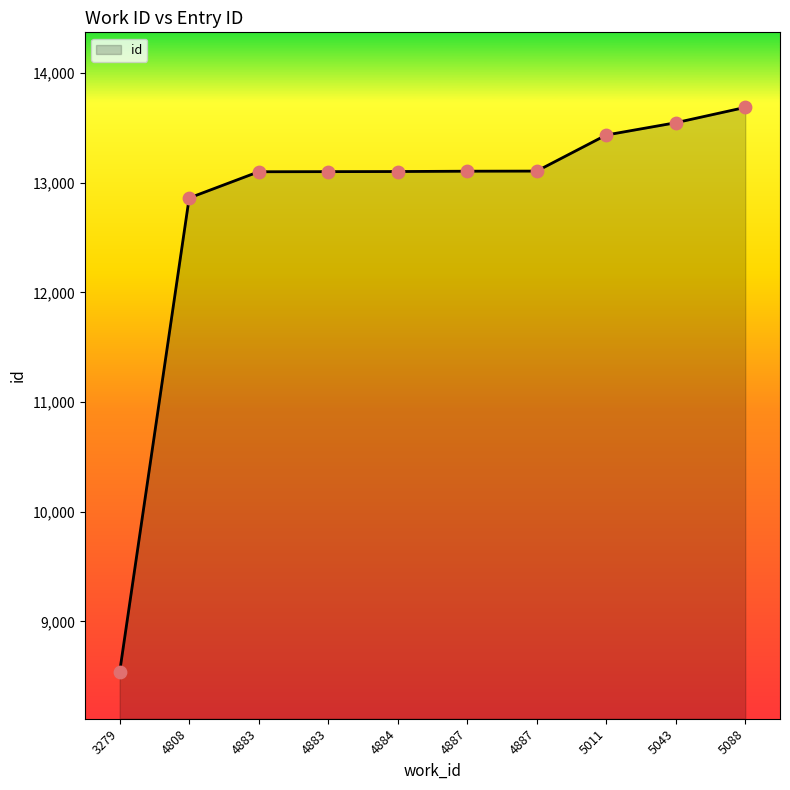

Does the chart have visible grid lines?

No